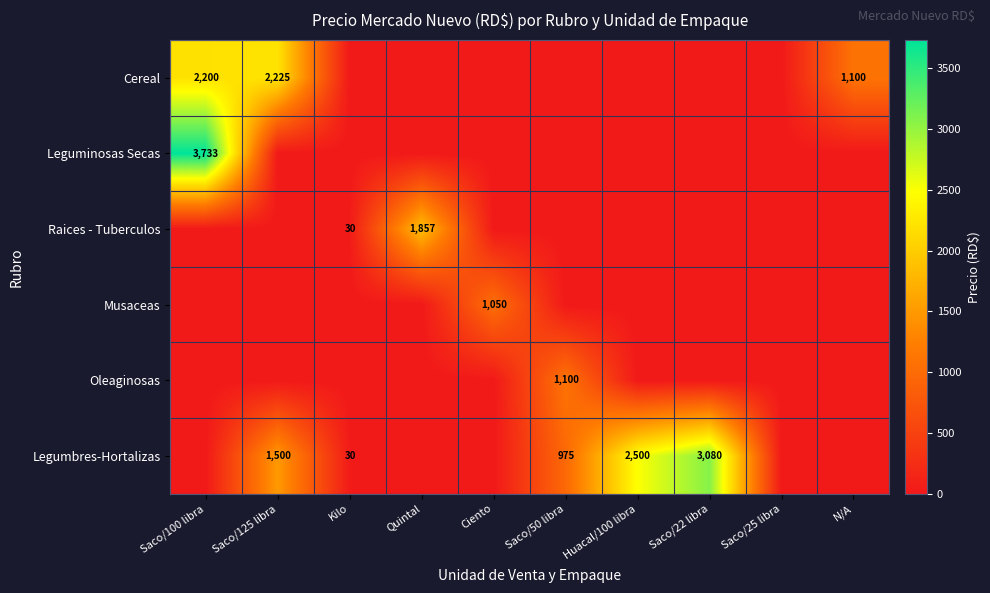

The Oleaginosas series shows 1940 at Saco/50 libra. True or false?

False